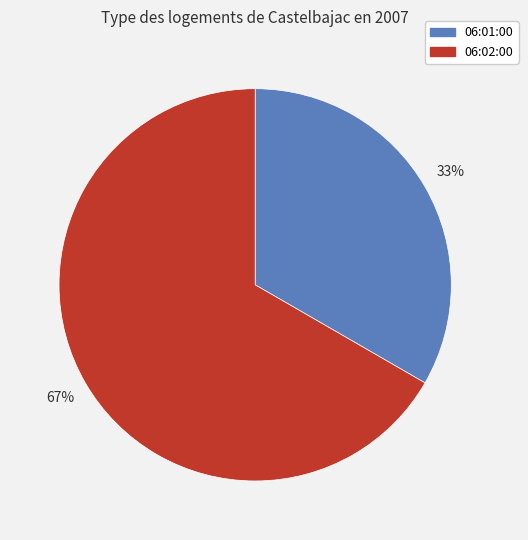

Do 06:01:00 and 06:02:00 together represent more than half of the pie?

Yes